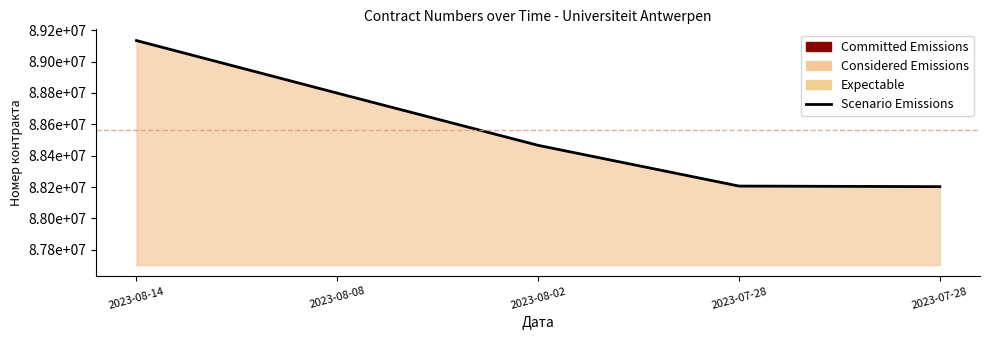

At which category does the chart reach its minimum across all series?

2023-07-28